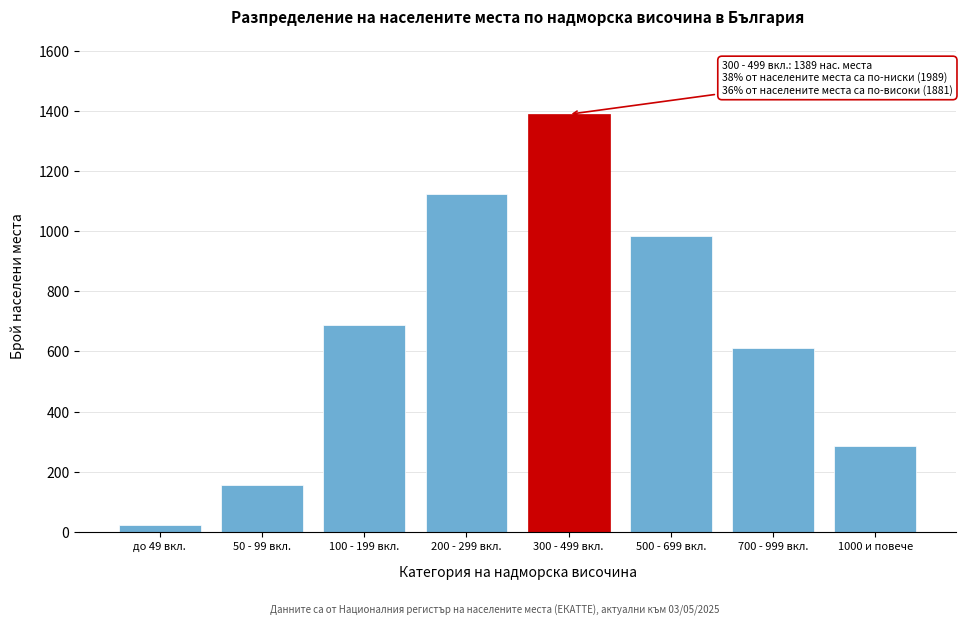

Reading left to right, extract all data points from this chart.

до 49 вкл.=22	50 - 99 вкл.=156	100 - 199 вкл.=687	200 - 299 вкл.=1124	300 - 499 вкл.=1389	500 - 699 вкл.=983	700 - 999 вкл.=612	1000 и повече=286